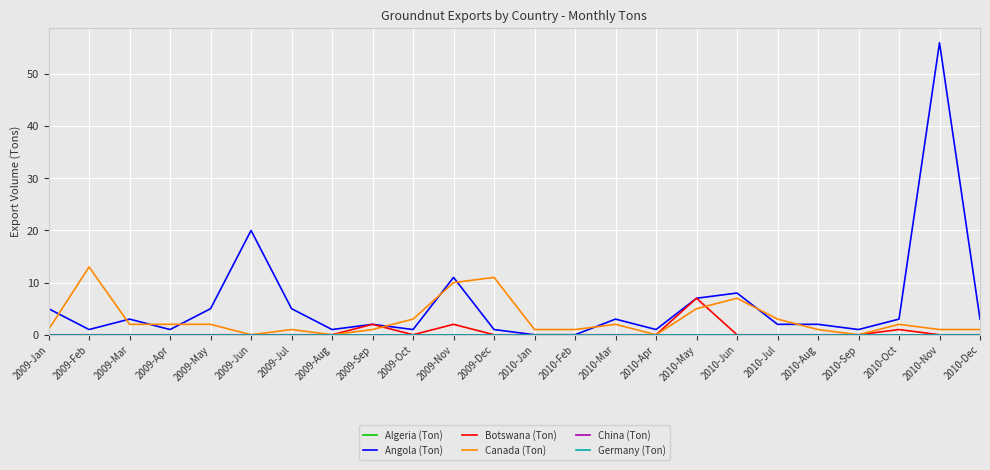

Is this an area chart (filled region under the line)?

No